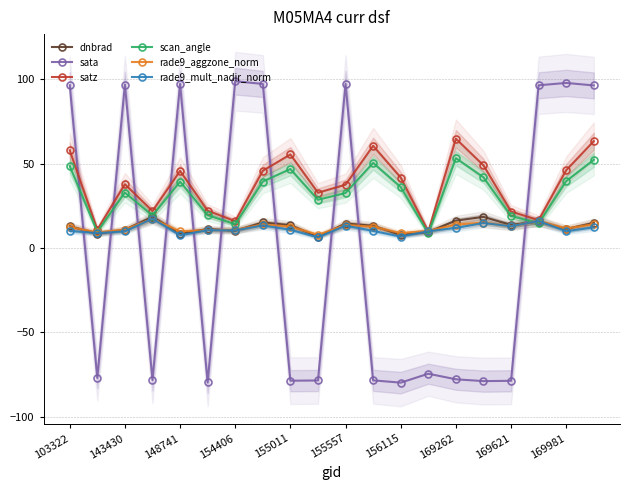

What are all the series names shown in the legend?

dnbrad, sata, satz, scan_angle, rade9_aggzone_norm, rade9_mult_nadir_norm